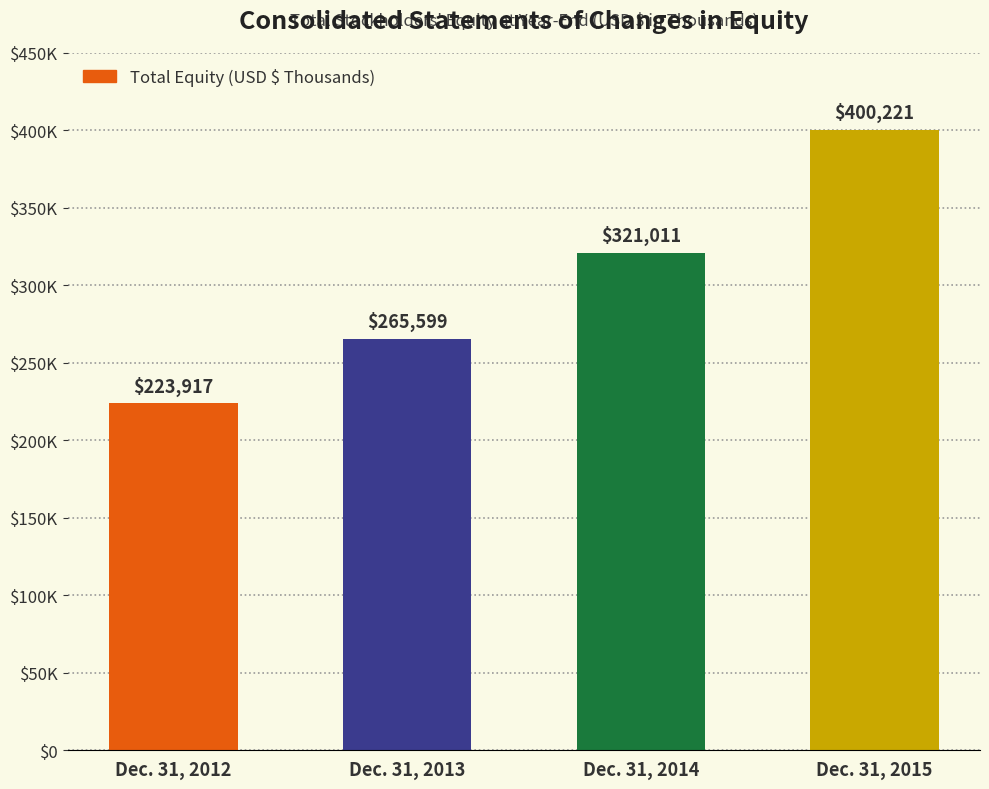

What is the average value?

302687